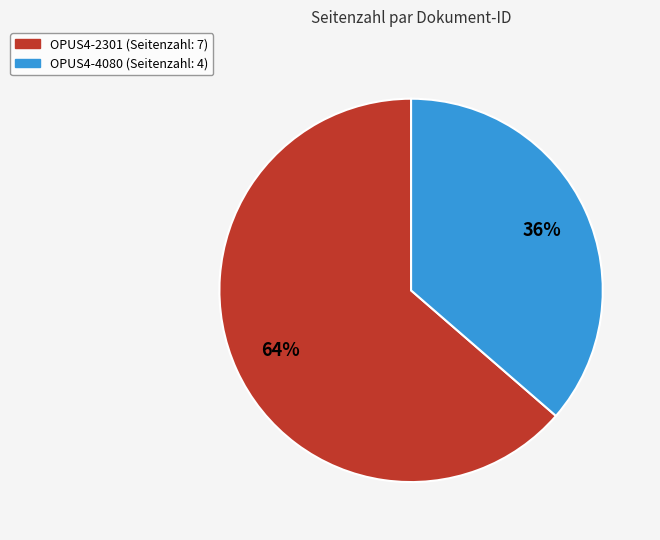

Is OPUS4-4080 the majority of the pie?

No